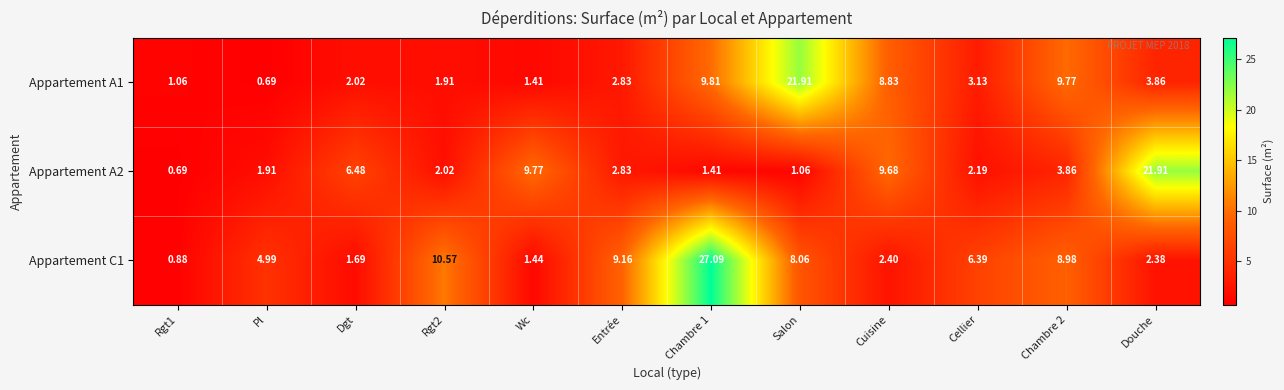

At which category is the sum across all series the highest?

Chambre 1